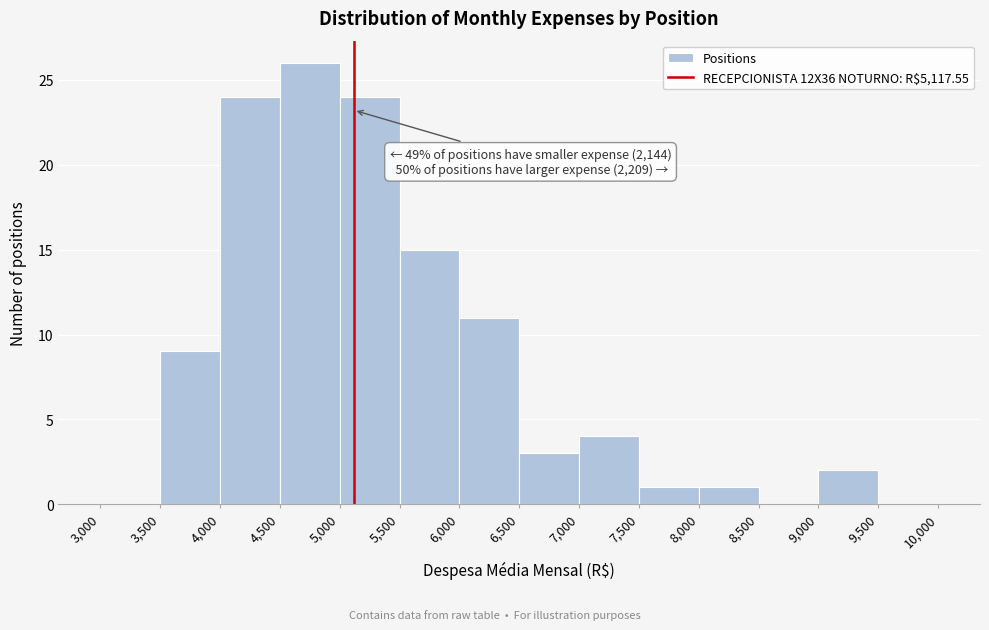

Over which range of the x-axis is the bar tallest?

4,500 to 5,000